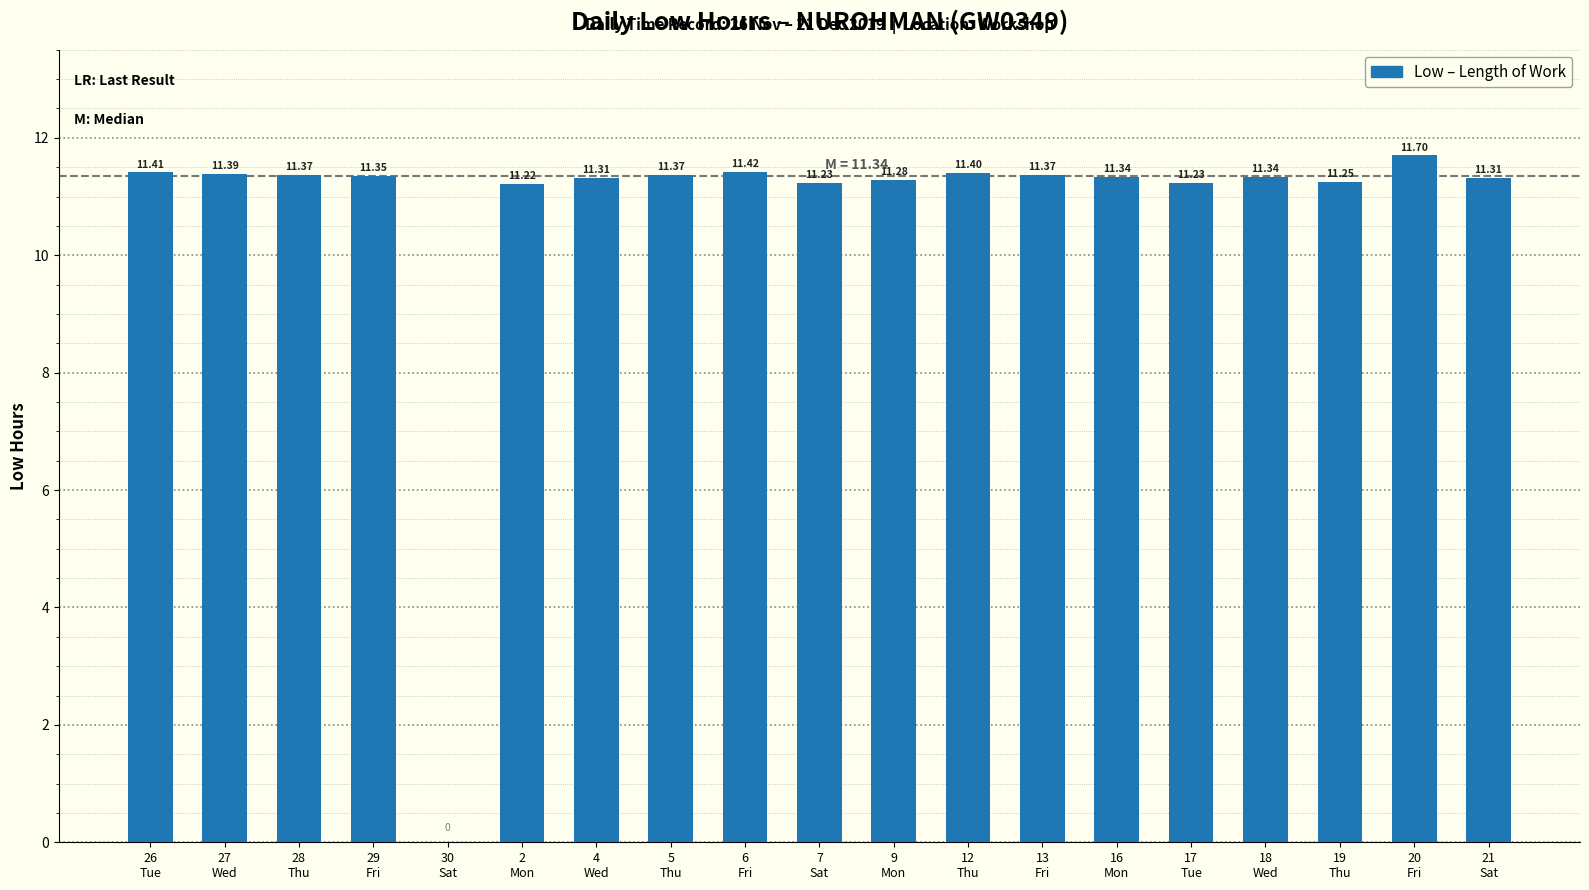

How many values are above zero?

18